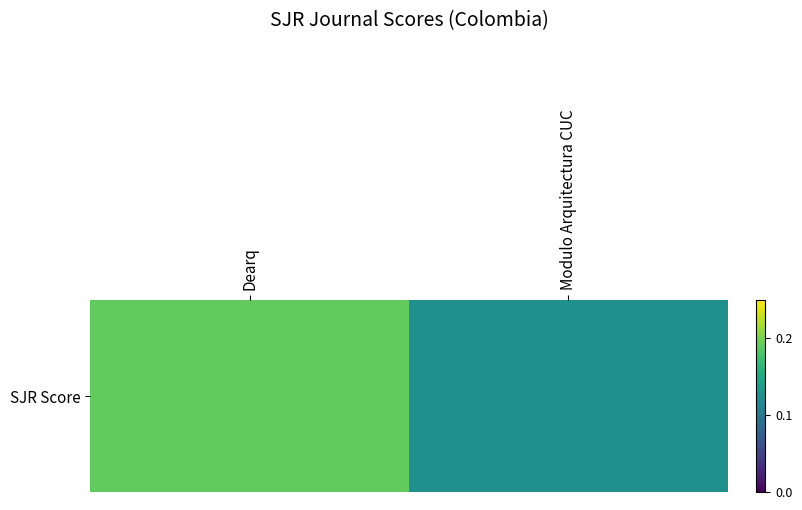

Rank the categories by value from highest to lowest.

Dearq, Modulo Arquitectura CUC